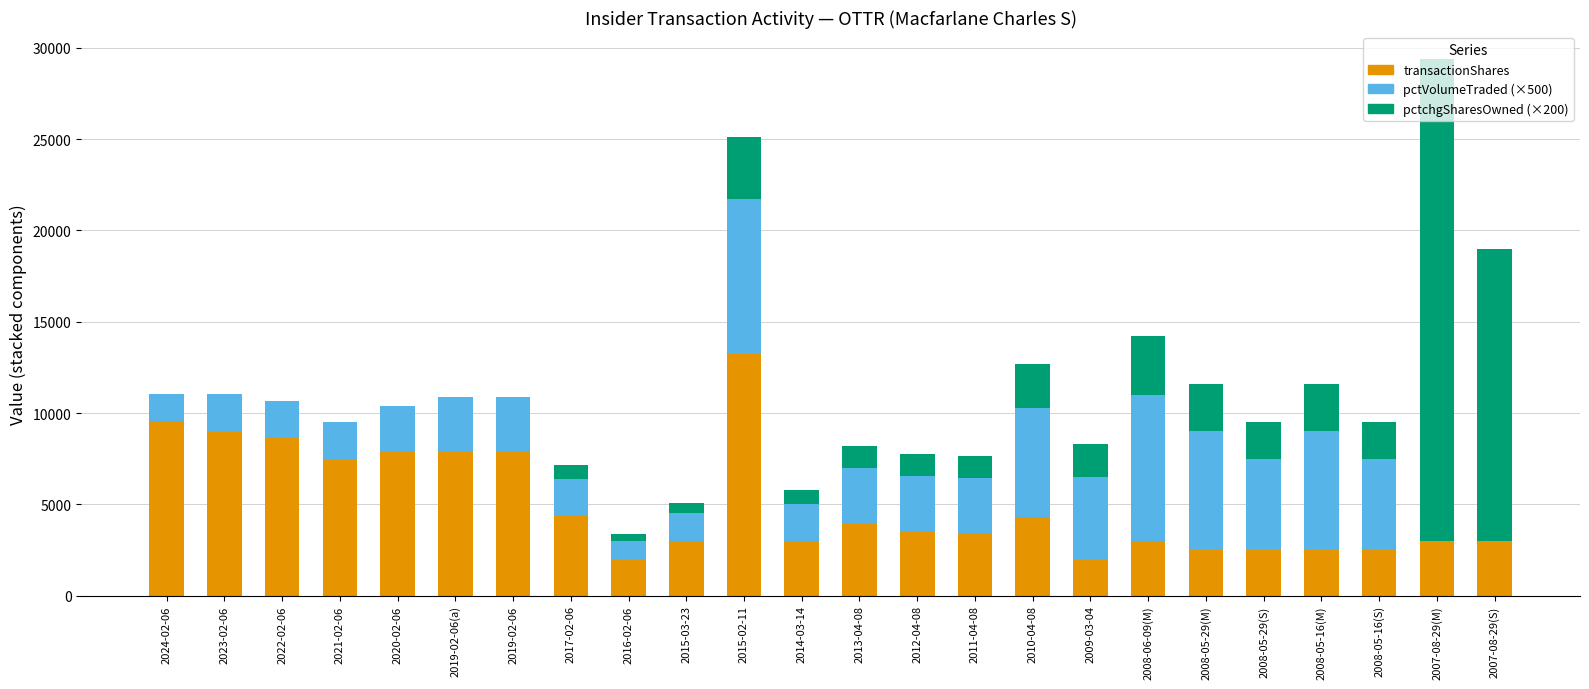

At which category is the sum across all series the highest?

2007-08-29(M)